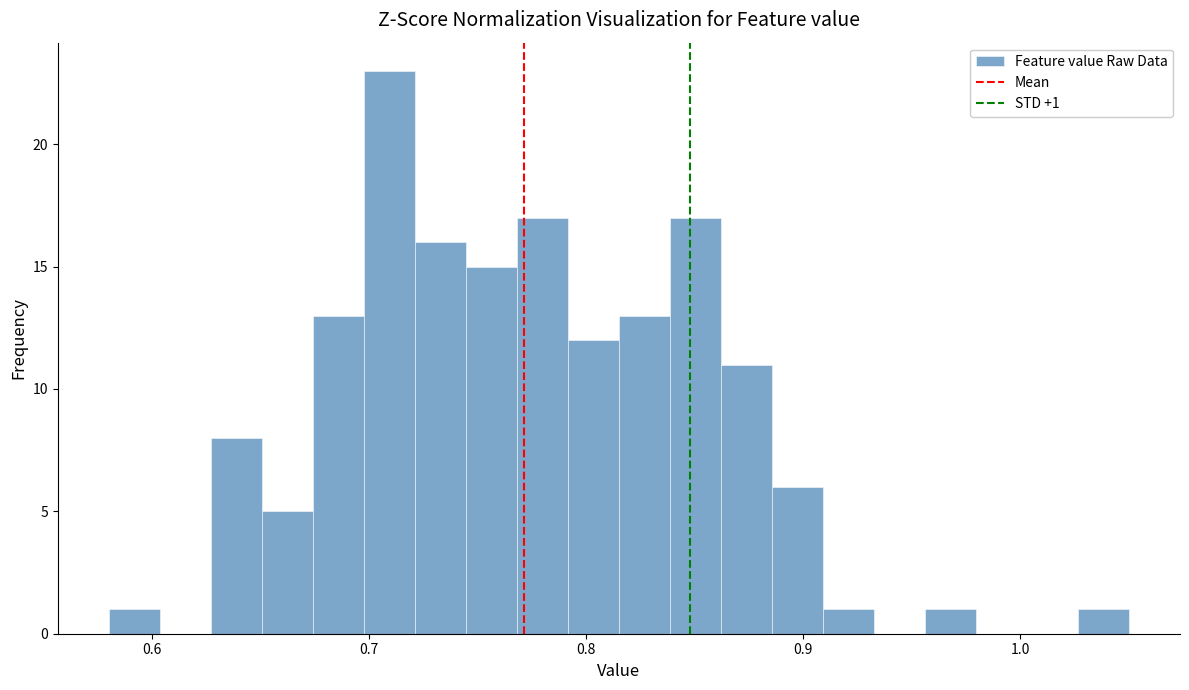

Read against the x-axis, roughly where is the centre of the tallest bar?

0.71